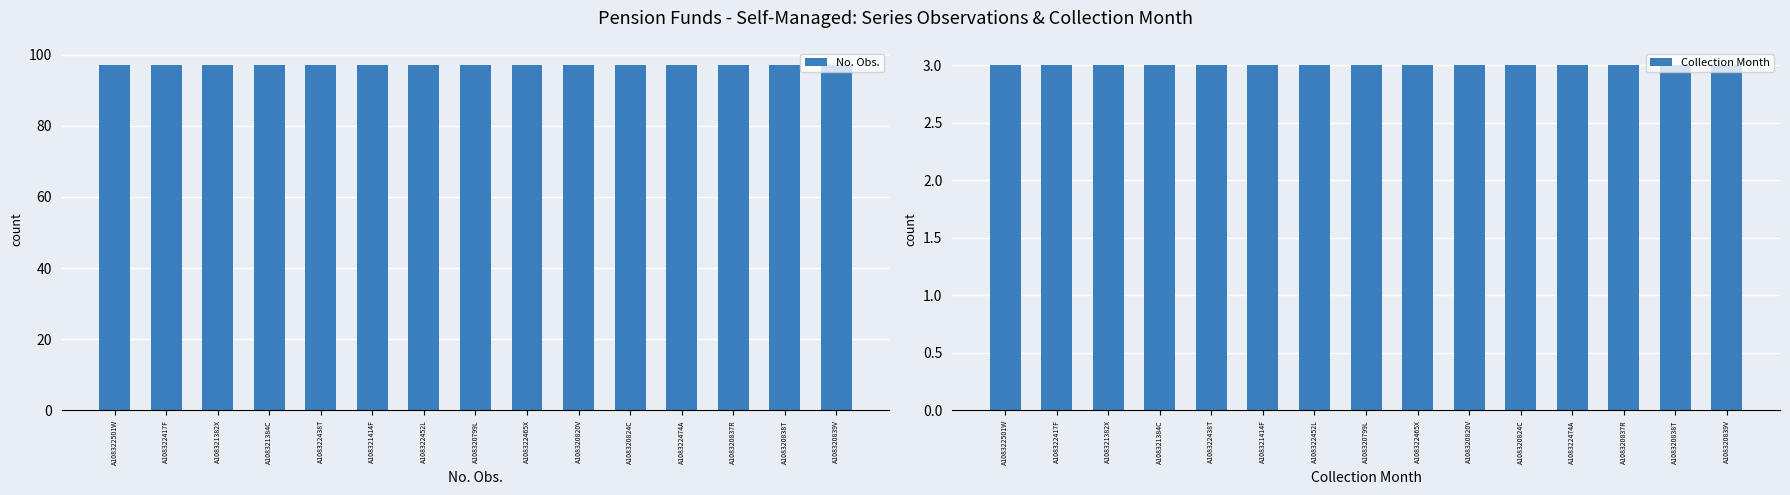

Reading right to left, what are all the values shown in this chart?

No. Obs.: 97	97	97	97	97	97	97	97	97	97	97	97	97	97	97
Collection Month: 3	3	3	3	3	3	3	3	3	3	3	3	3	3	3